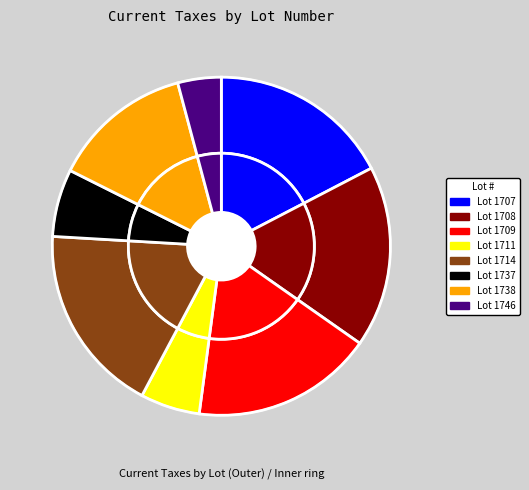

To the nearest percent, what portion does 1737 represent?

6%